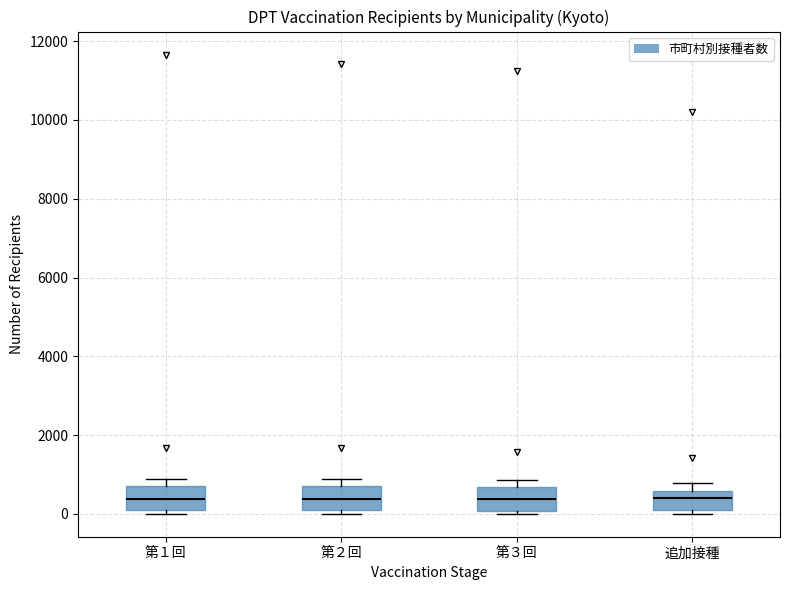

Reading left to right, read every box against the y-axis: the position of its median line, the range the box covers, and the ends of its whiskers. The values are not printed on the chart, so give them approximately, as read against the axis.

第１回: median 400, box 200 to 800, whiskers 0 to 800 (just above the box's upper edge)
第２回: median 400, box 0 to 600, whiskers 0 (just below the box's lower edge) to 800
第３回: median 400, box 0 to 600, whiskers 0 (just below the box's lower edge) to 800
追加接種: median 400, box 200 to 600, whiskers 0 to 800